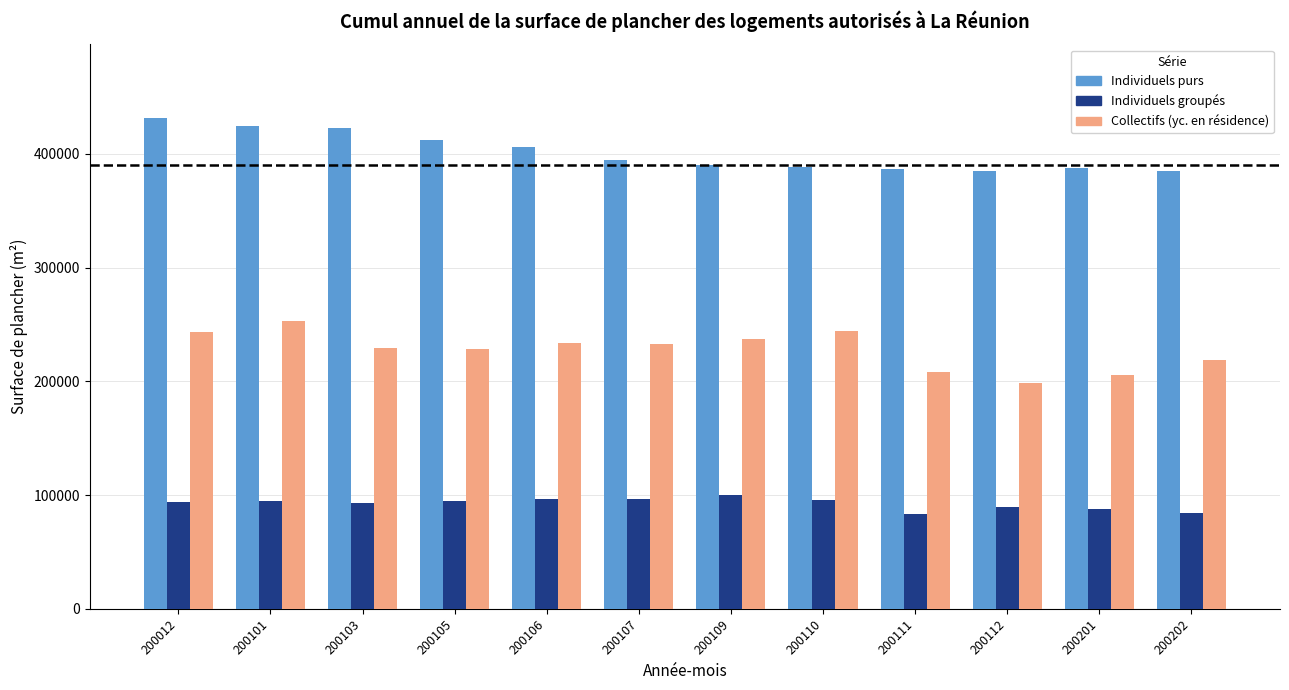

What is the greatest value displayed?

431510